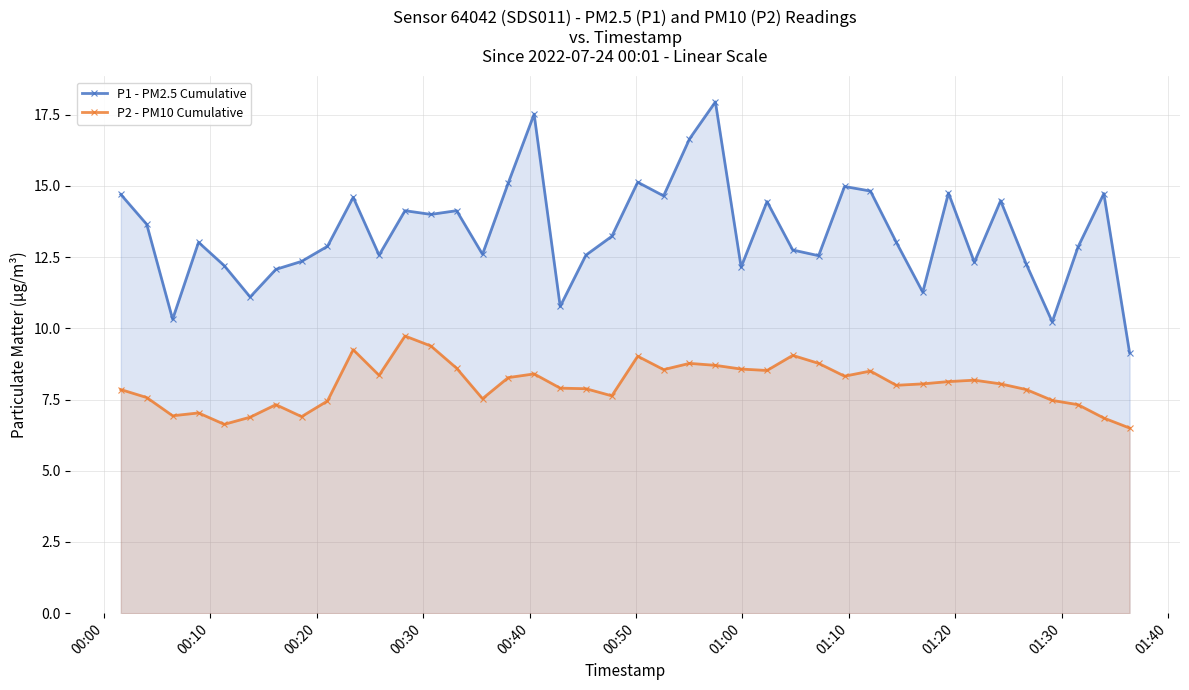

Count the number of data series in this chart.

2